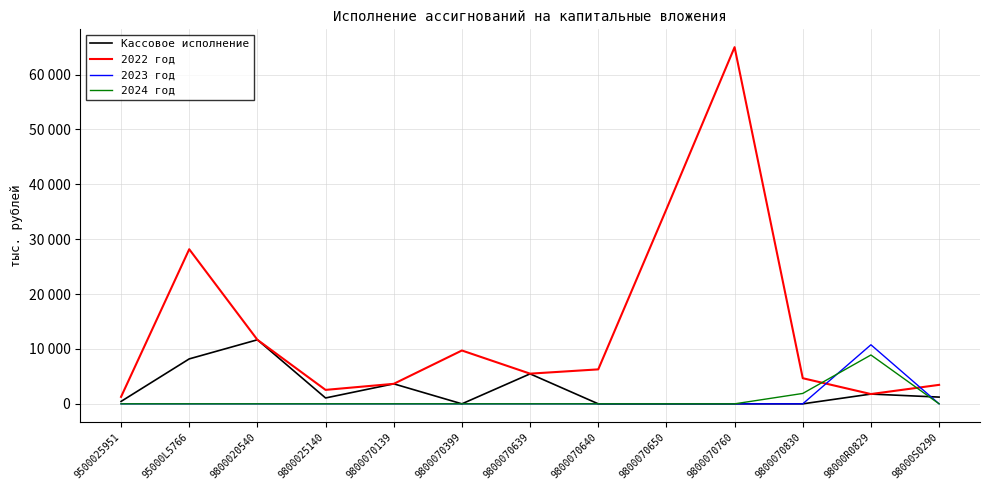

Is it true that 2024 год equals 0.0 at 9800070139?

True